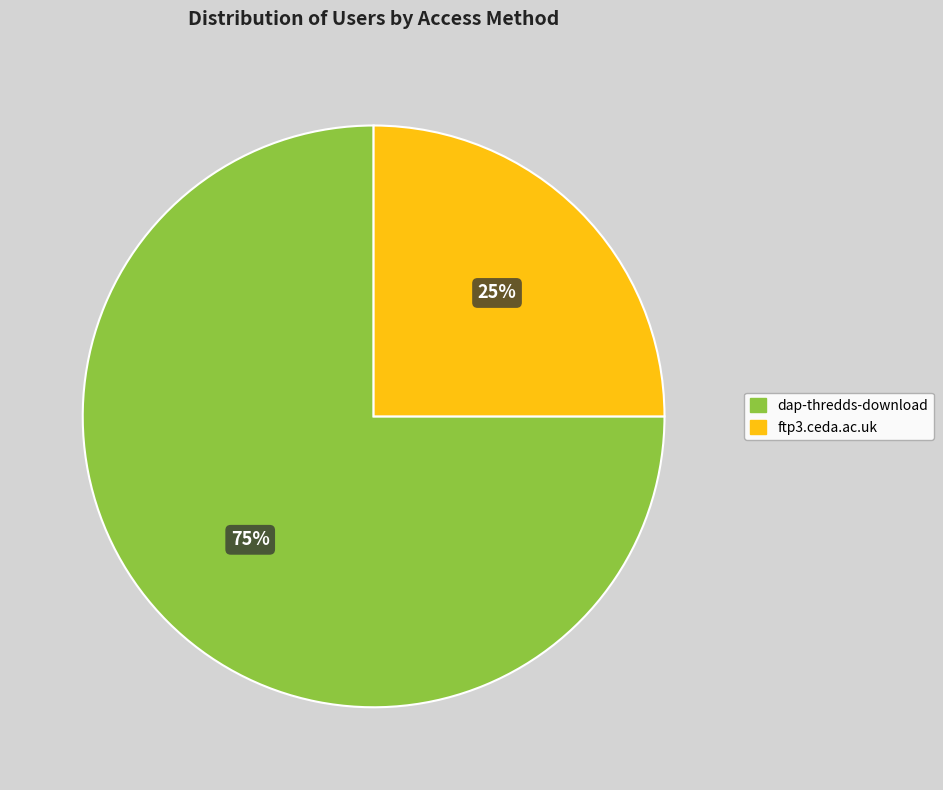

Is dap-thredds-download the majority of the pie?

Yes